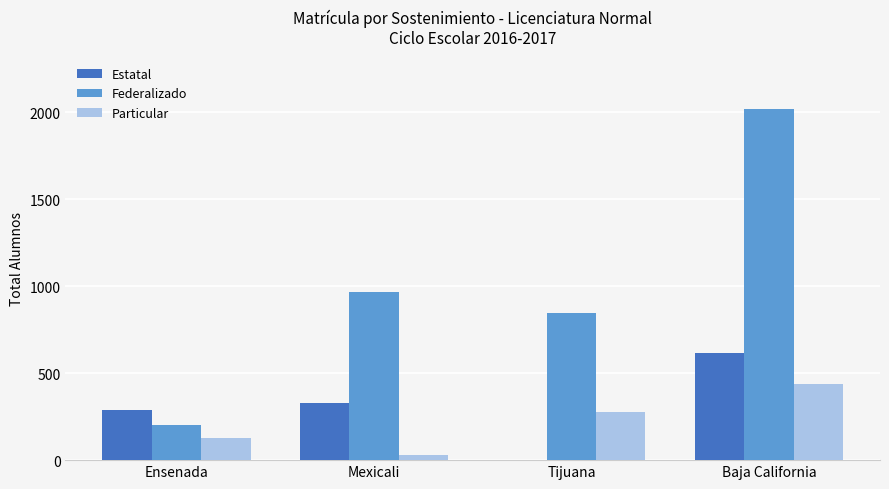

Which series has the largest total across all categories?

Federalizado